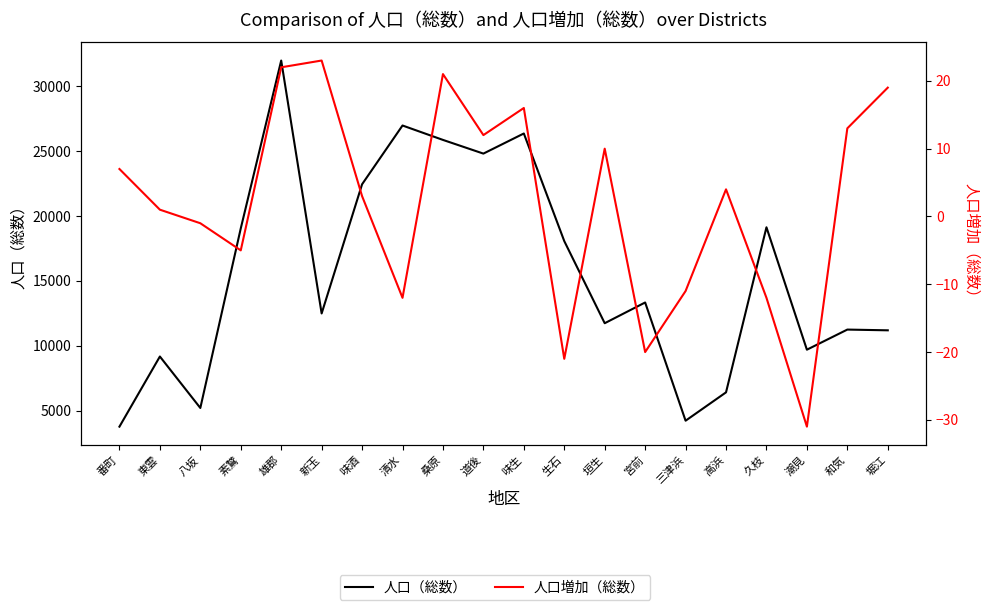

Is it true that 人口増加（総数） equals 21 at 桑原?

True